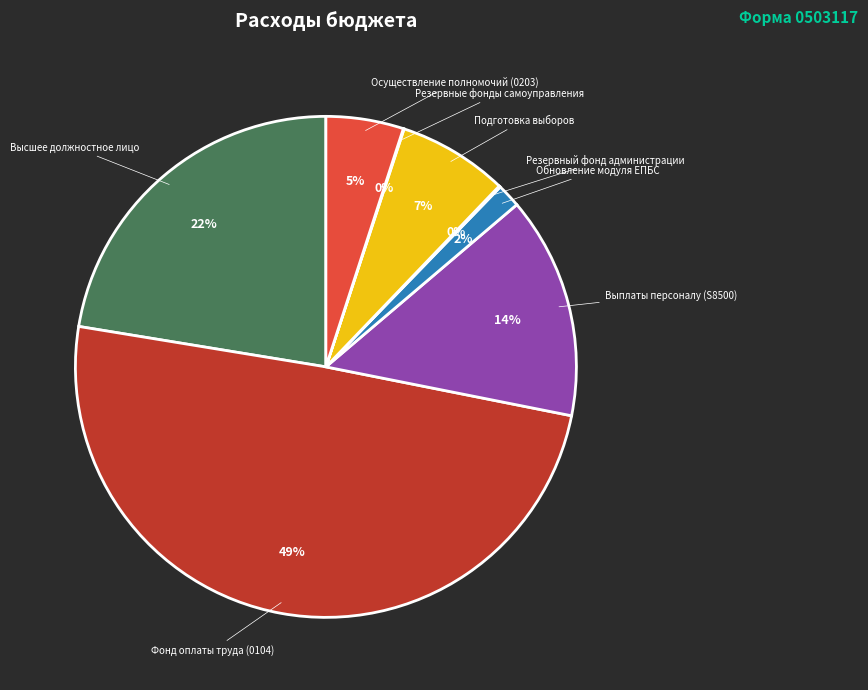

To the nearest percent, what is the difference between the largest and smallest slice percentages?

49%